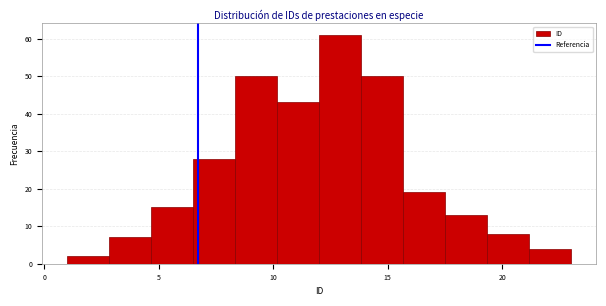

Read against the x-axis, roughly where is the centre of the tallest bar?

13.0